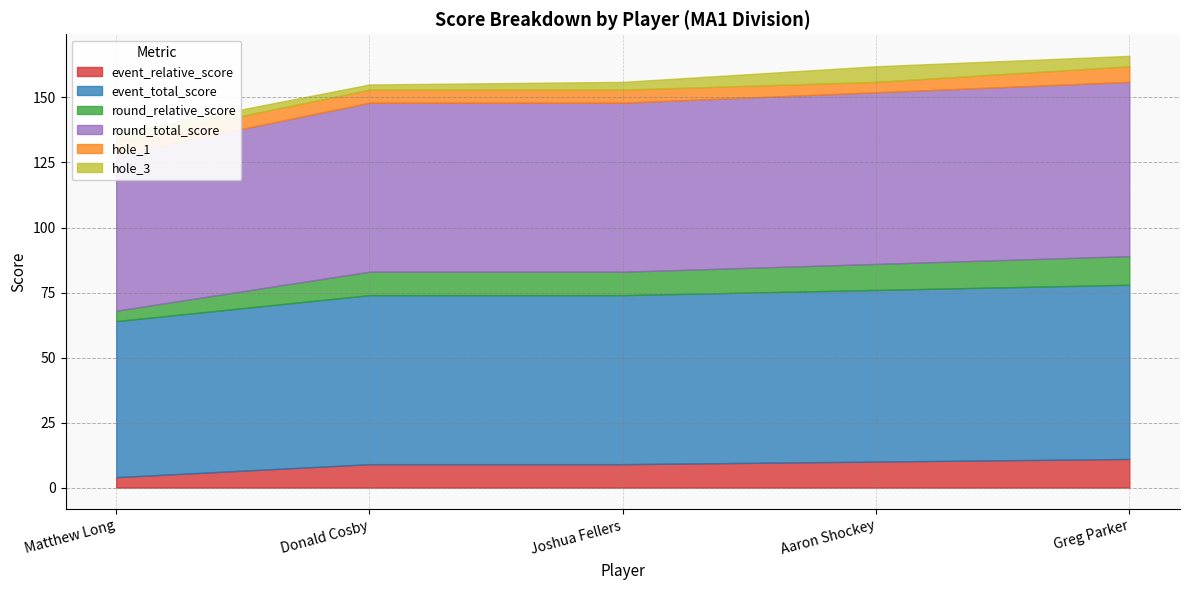

What is the difference between the round_relative_score values at Donald Cosby and Matthew Long?

5